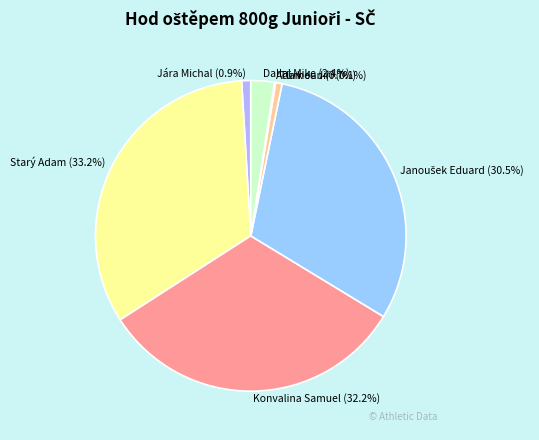

Is there a majority slice in this chart?

No